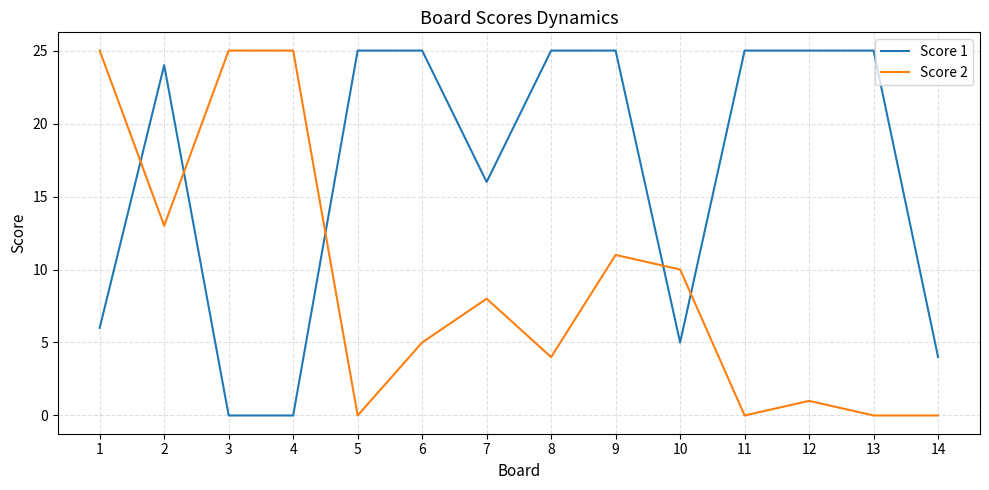

What is the sum of the Score 1 values at 5 and 4?

25